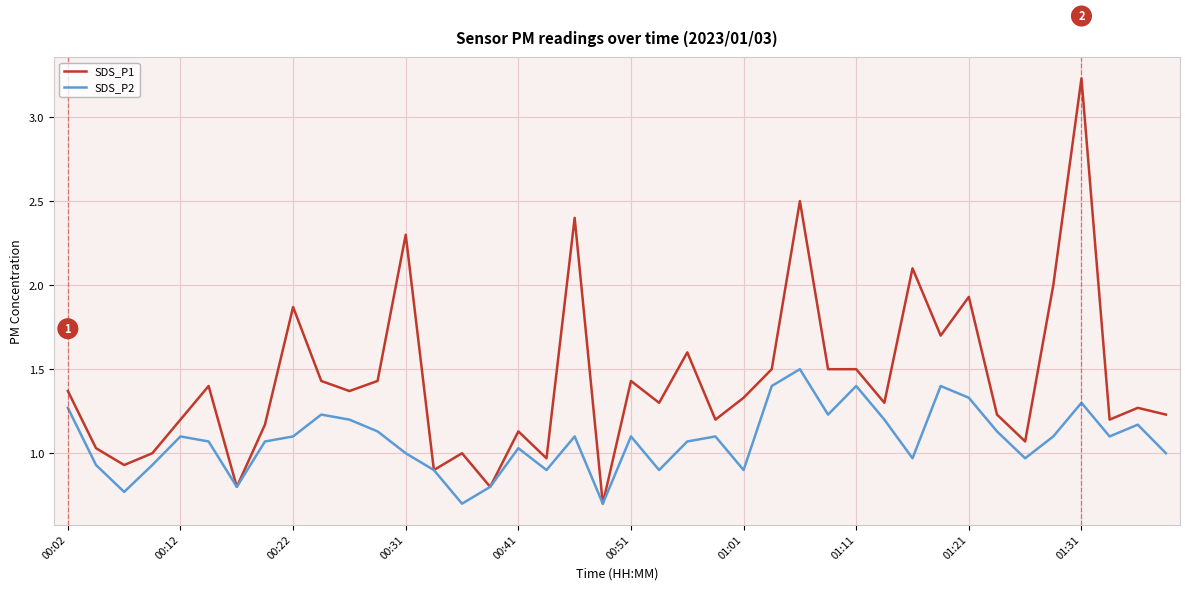

Rank the series by their average value, from lowest to highest.

SDS_P2, SDS_P1